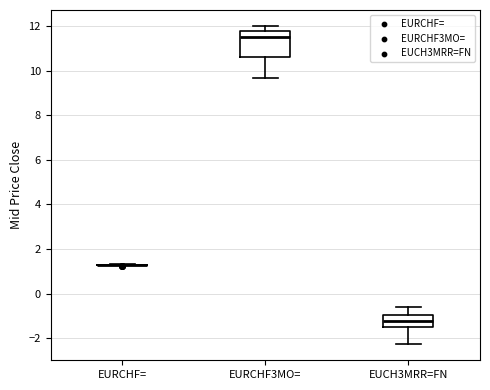

Reading left to right, read every box against the y-axis: the position of its median line, the range the box covers, and the ends of its whiskers. The values are not printed on the chart, so give them approximately, as read against the axis.

EURCHF=: box collapsed to a line at 1.2, whiskers 1.2 to 1.4
EURCHF3MO=: median 11.6, box 10.6 to 11.8, whiskers 9.6 to 12.0
EUCH3MRR=FN: median -1.2, box -1.4 to -1.0, whiskers -2.2 to -0.6